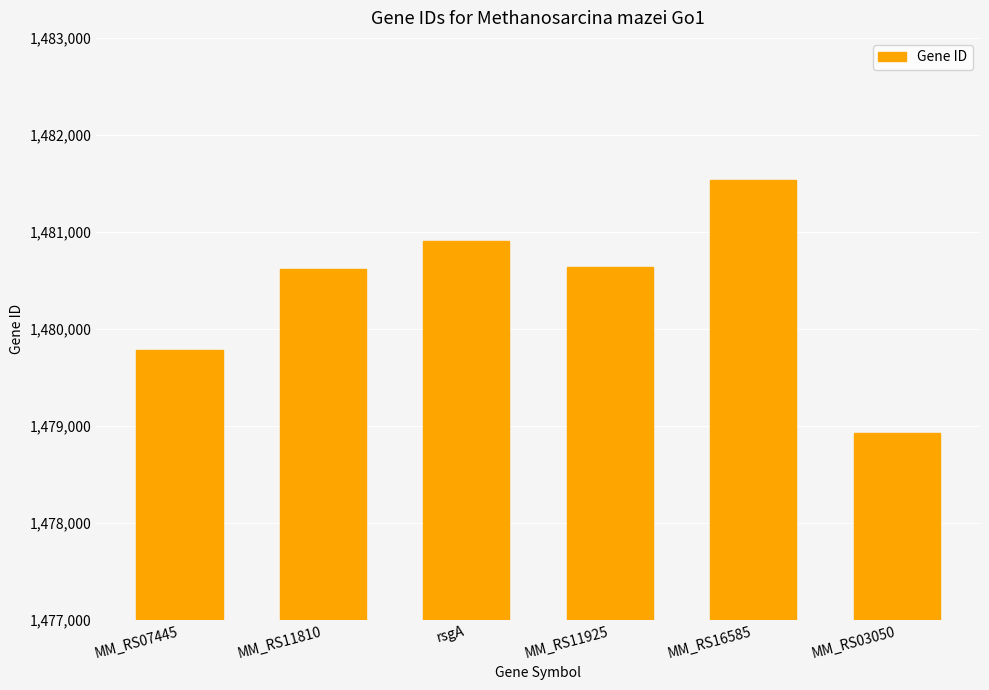

Between MM_RS16585 and MM_RS07445, which is larger?

MM_RS16585